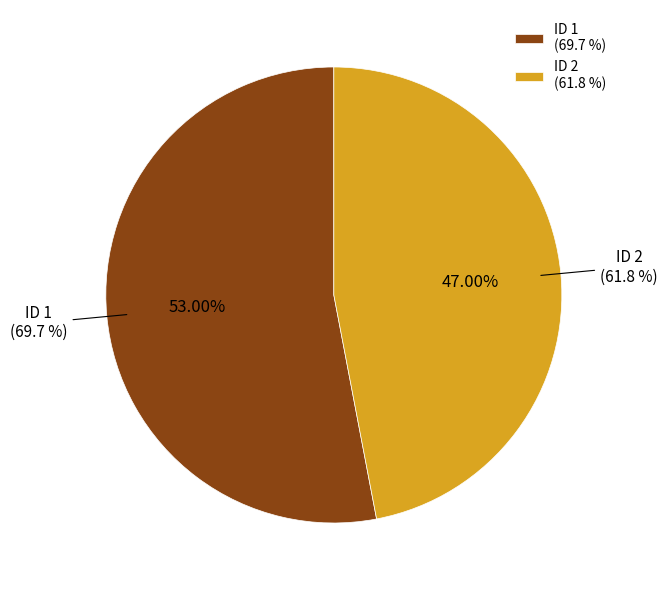

Which category accounts for the majority?

1